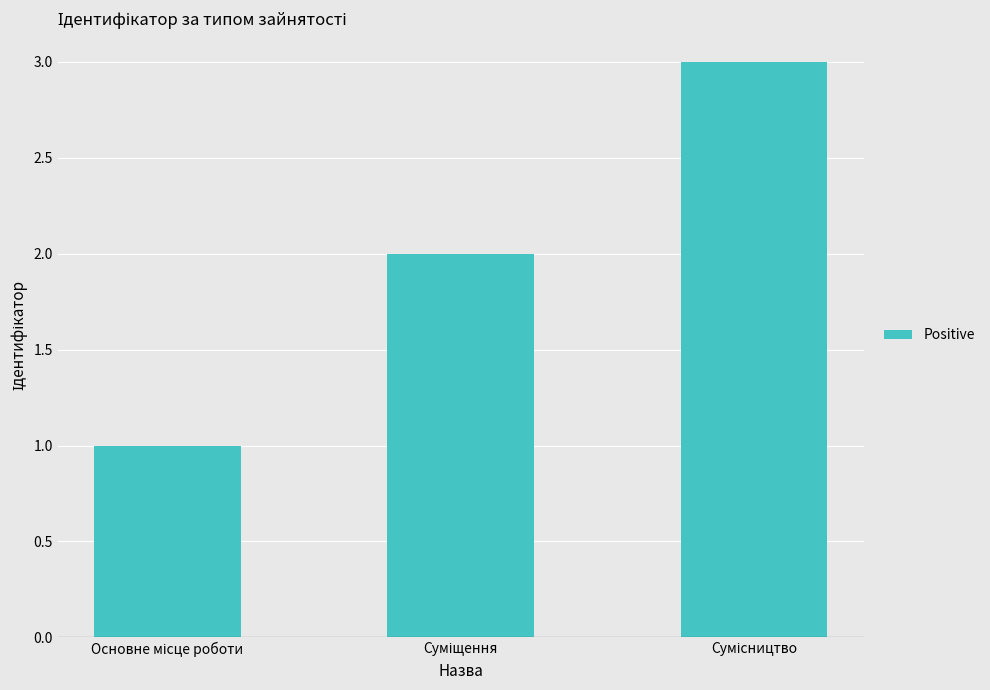

What is the maximum value shown in the chart?

3